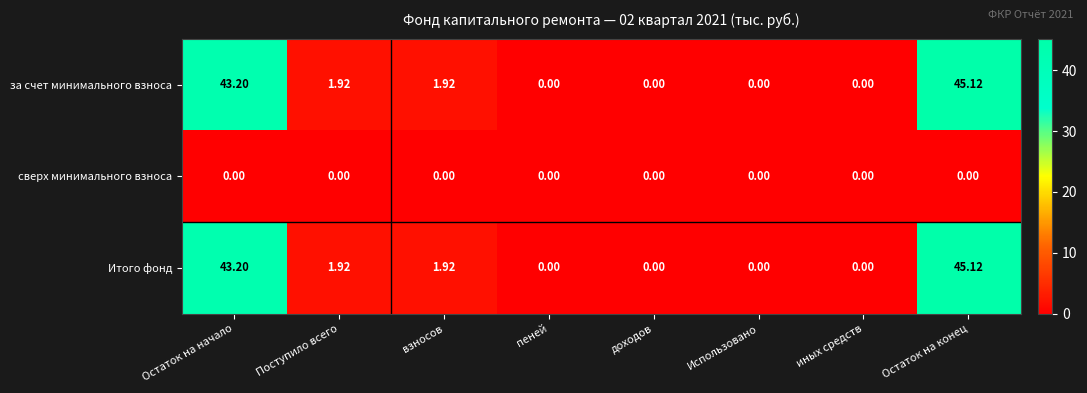

At which category is the sum across all series the highest?

Остаток на конец